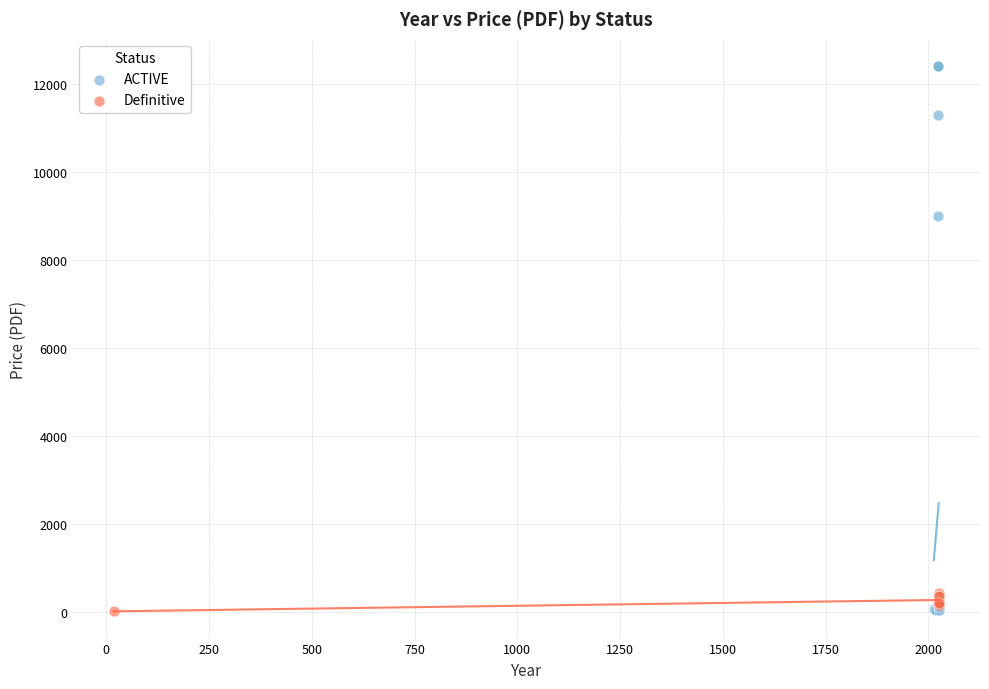

Which series has the widest spread of Y values?

ACTIVE